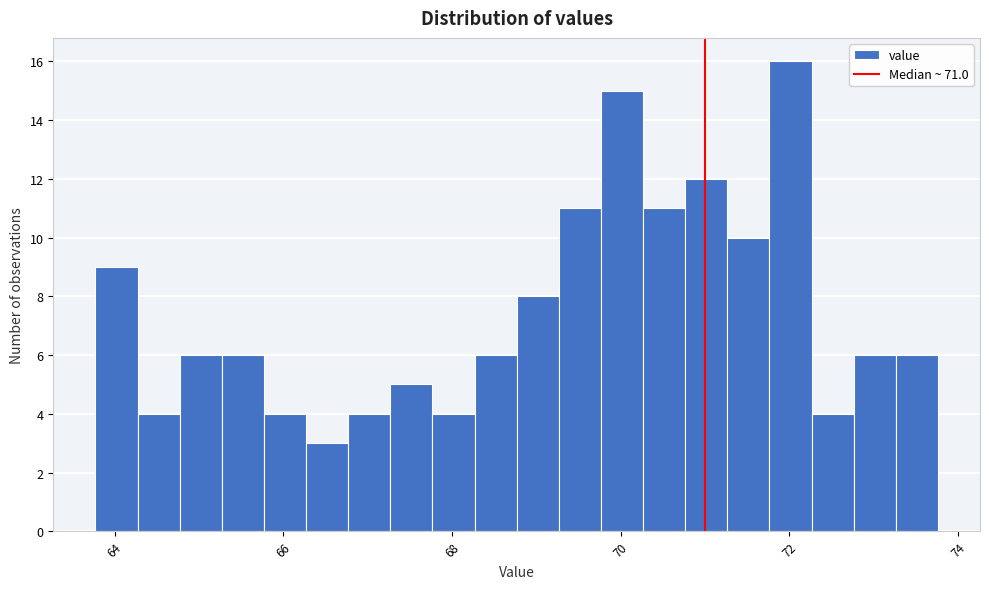

Around what value on the x-axis is the tallest bar? Give the approximate position of its centre, as read against the axis.

72.0